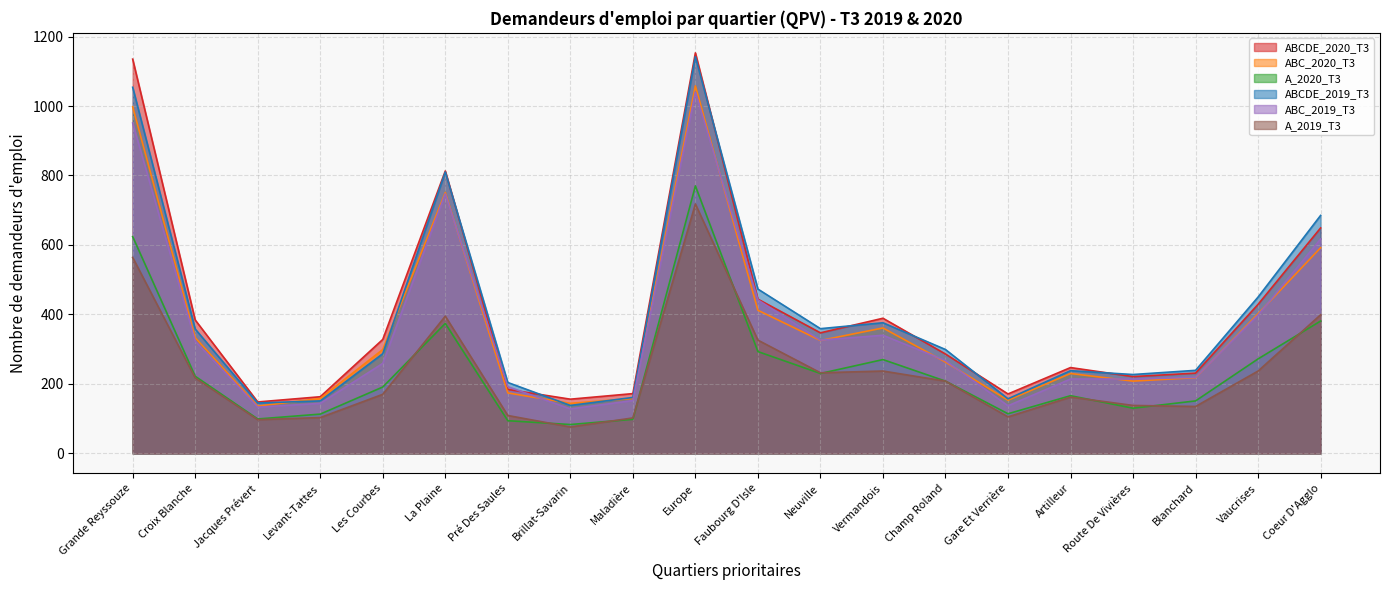

Which series has the largest range (max minus min)?

ABCDE_2020_T3